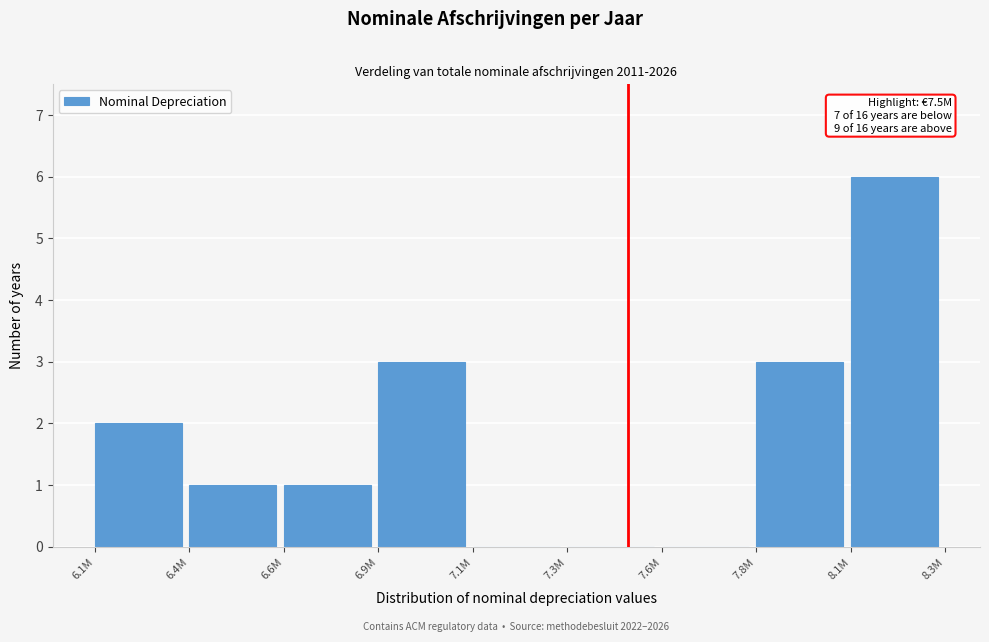

Reading right to left, extract all data points from this chart.

8.1M=6	7.8M=3	7.6M=0	7.3M=0	7.1M=0	6.9M=3	6.6M=1	6.4M=1	6.1M=2